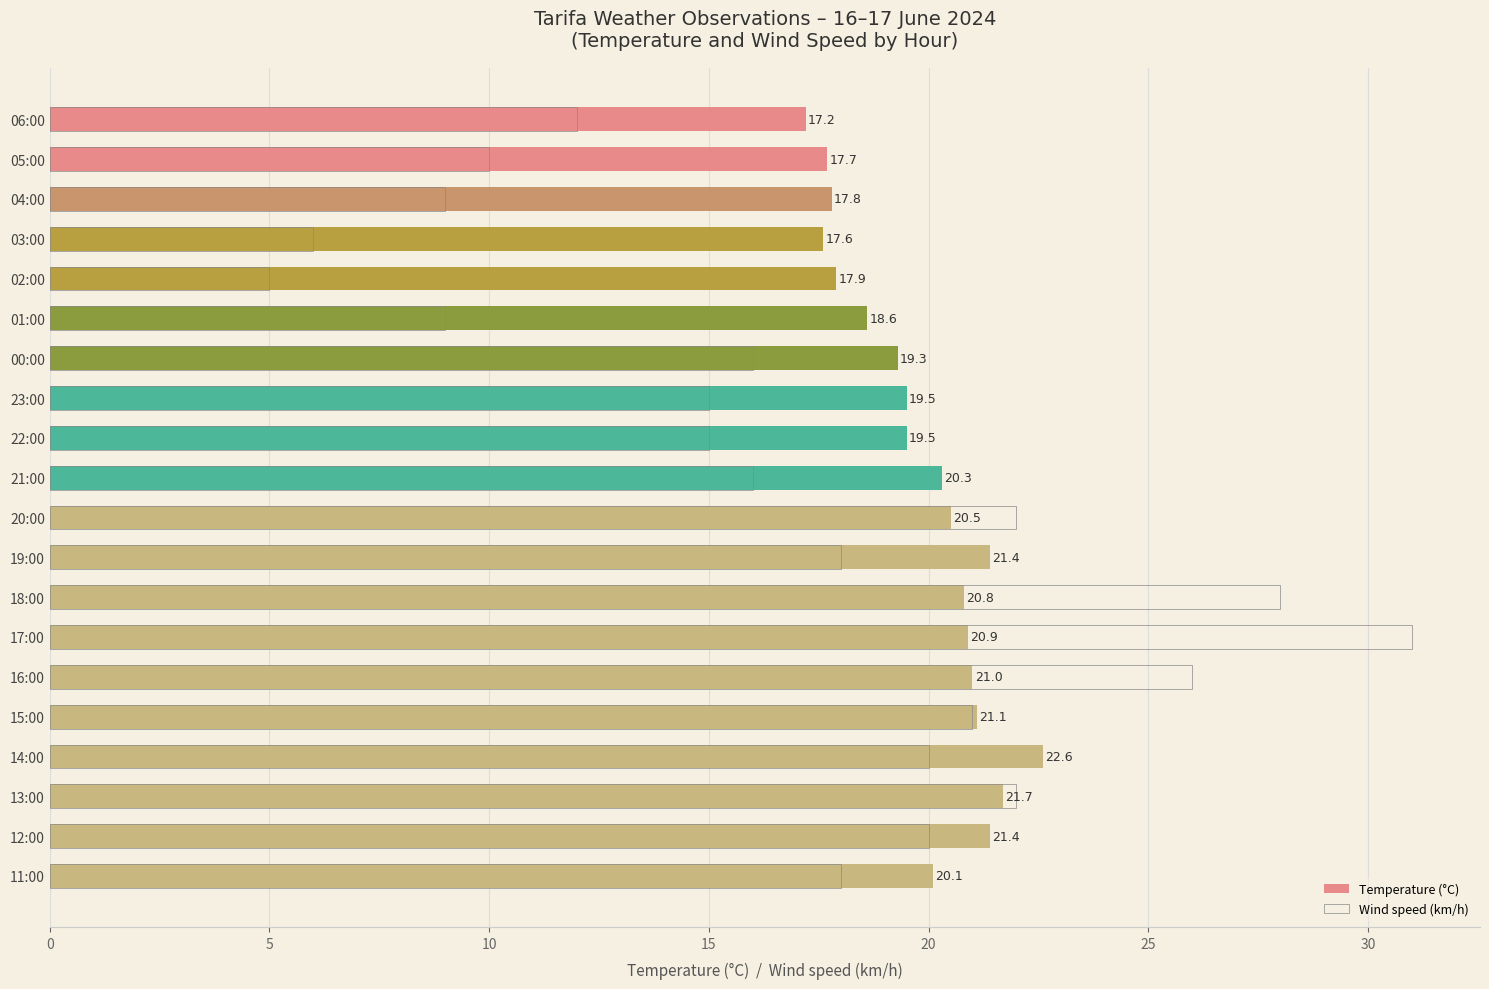

Reading left to right, extract all data points from this chart.

Temperature (°C): 17.2	17.7	17.8	17.6	17.9	18.6	19.3	19.5	19.5	20.3	20.5	21.4	20.8	20.9	21.0	21.1	22.6	21.7	21.4	20.1
Wind speed (km/h): 12.0	10.0	9.0	6.0	5.0	9.0	16.0	15.0	15.0	16.0	22.0	18.0	28.0	31.0	26.0	21.0	20.0	22.0	20.0	18.0